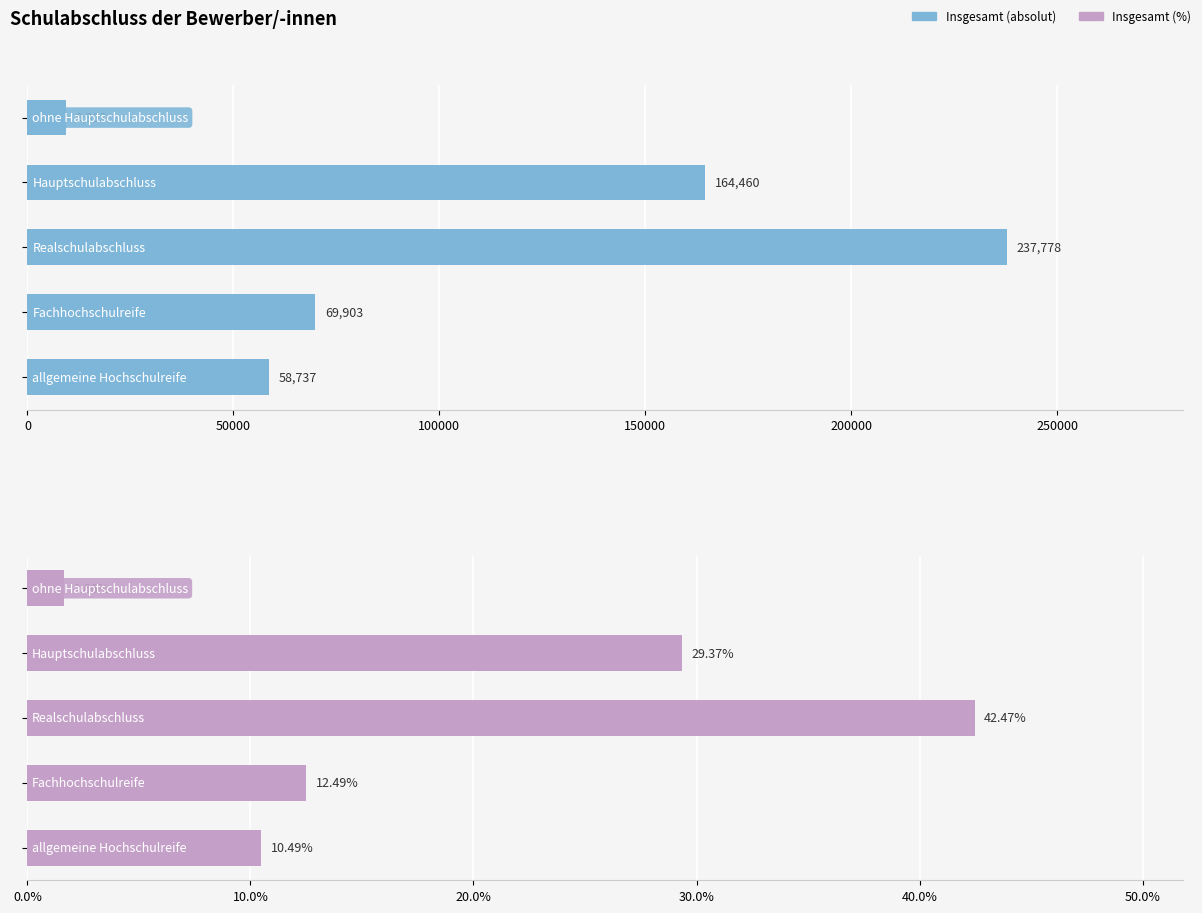

Which series changed the most between 0 and 200000?

Insgesamt (absolut)